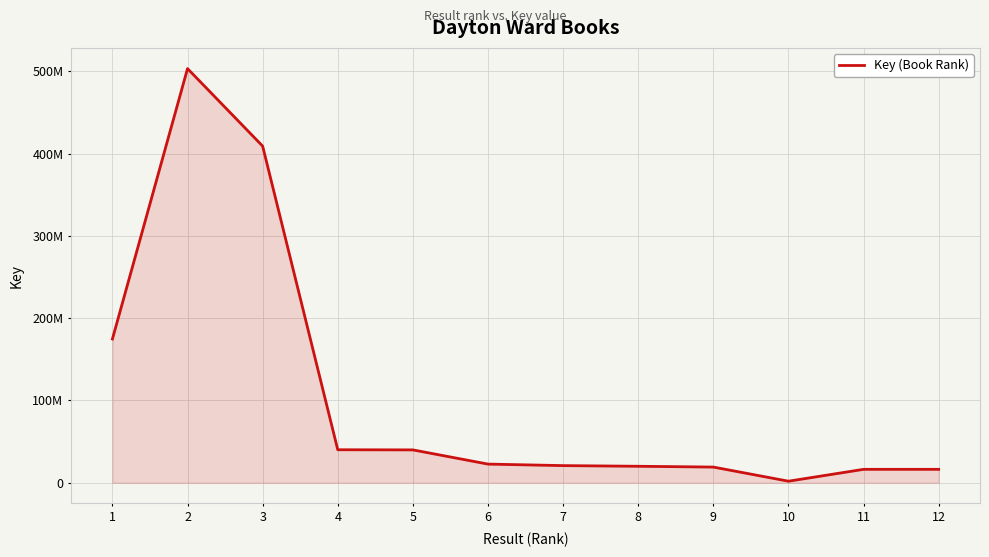

Between 3 and 12, which is larger?

3